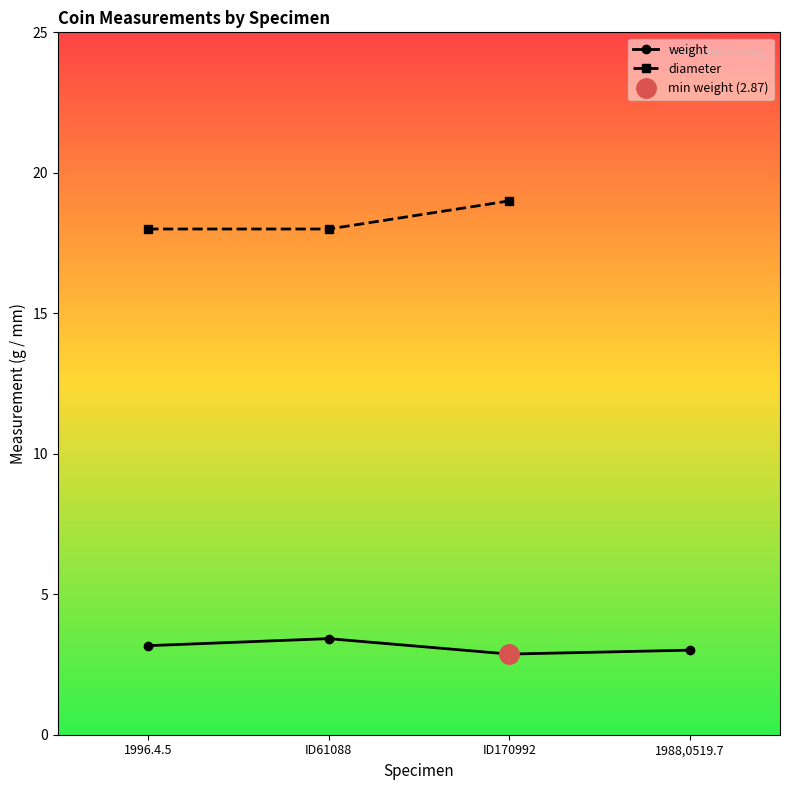

Between 1996.4.5 and 1988,0519.7, which is larger?

1996.4.5